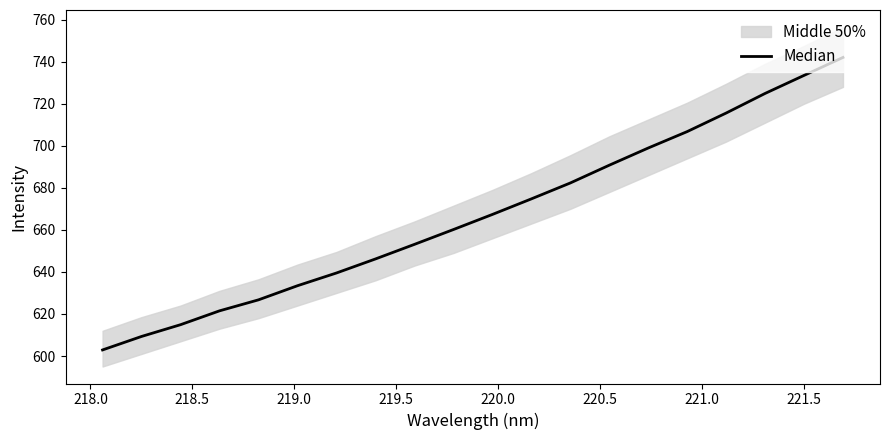

How many lines are shown in the chart?

1